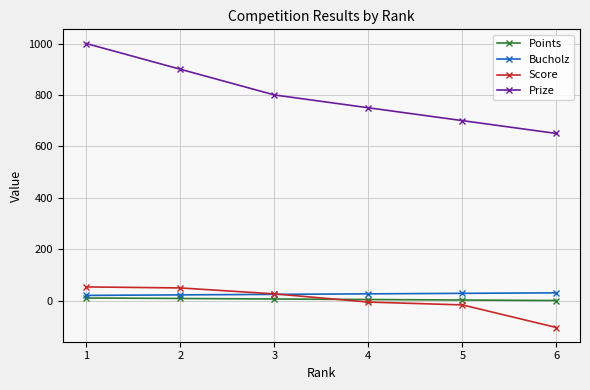

Is it true that Score equals 49 at 2?

True